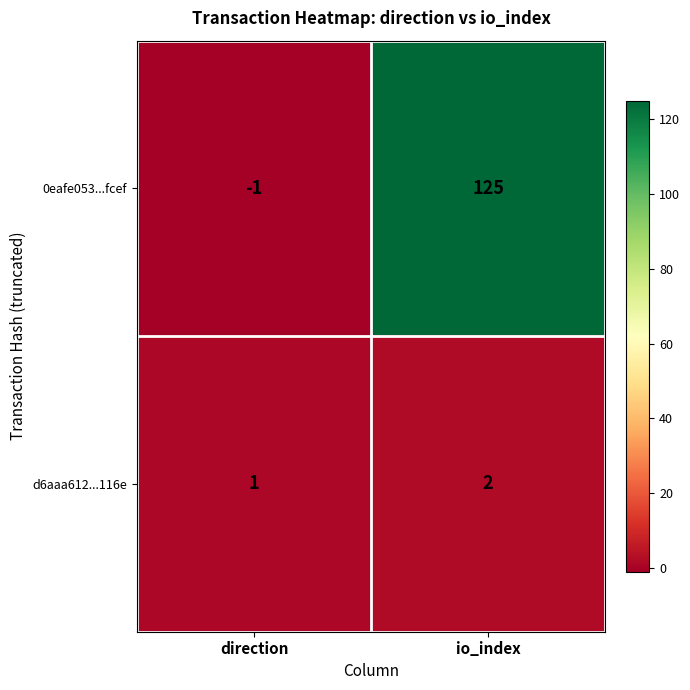

How many negative values does the 0eafe053...fcef series have?

1